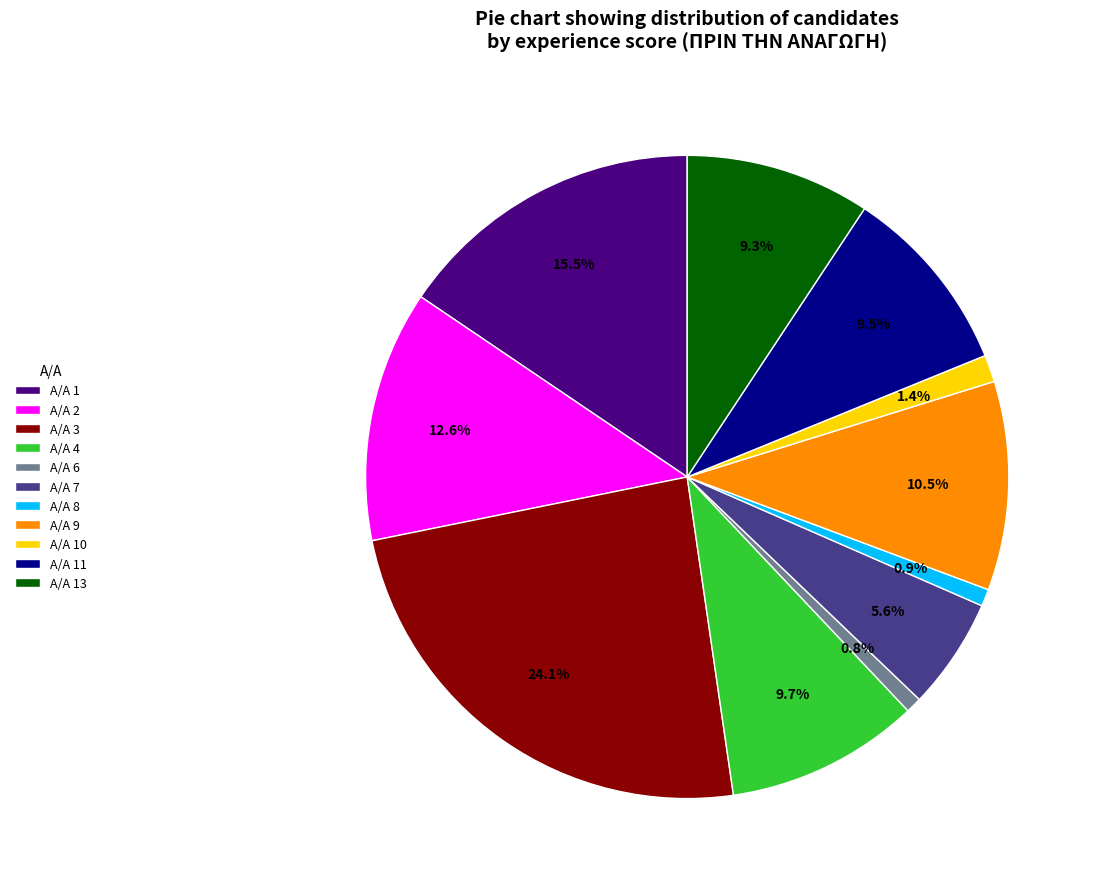

Combined, do Α/Α 8 and Α/Α 6 account for over 50%?

No